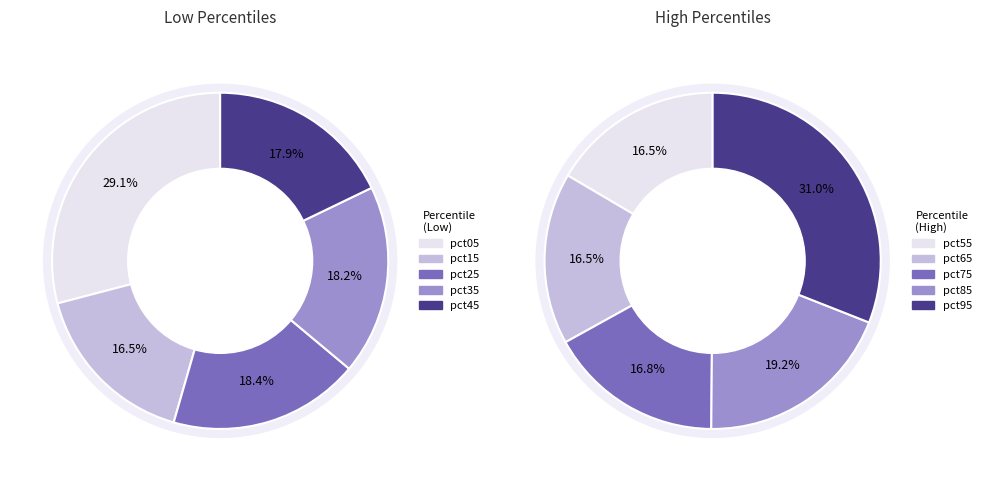

Which slice is the largest?

pct95